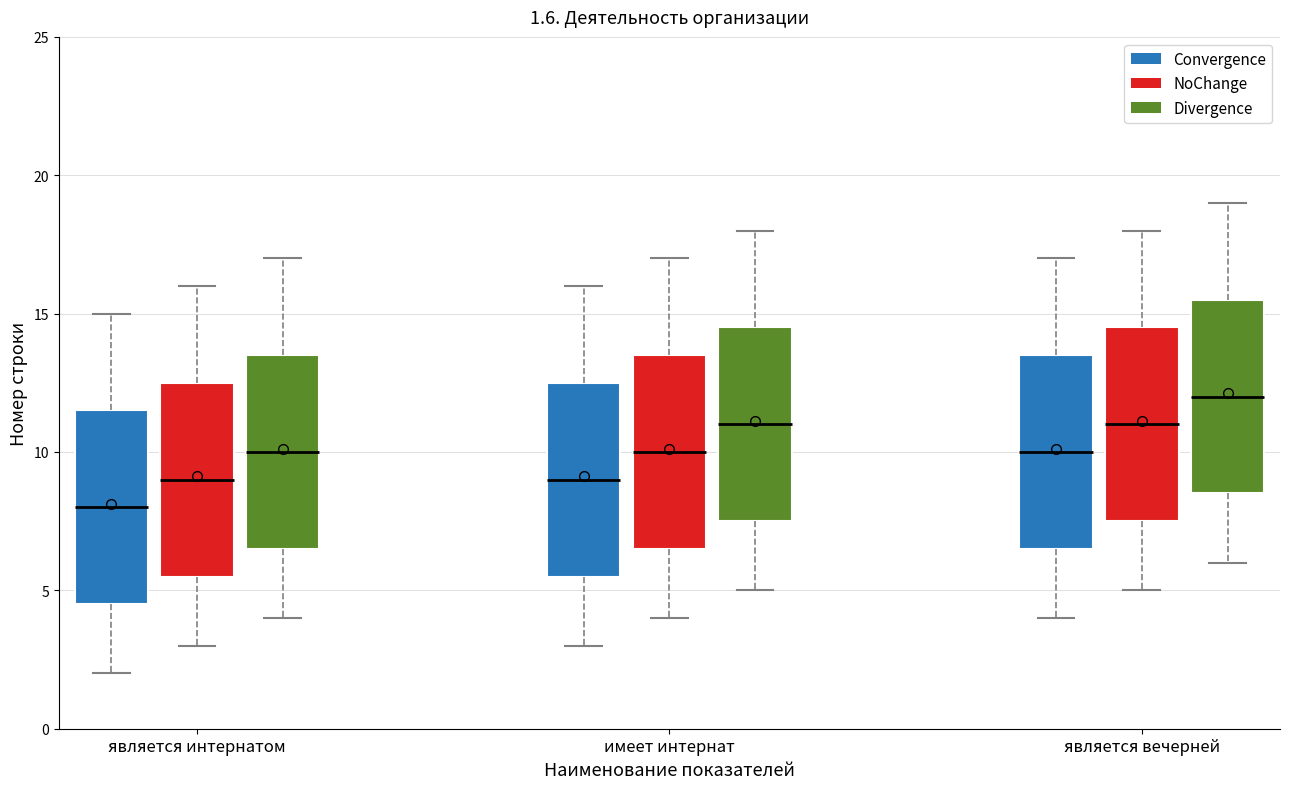

Which box has the highest median line?

является вечерней (Divergence)